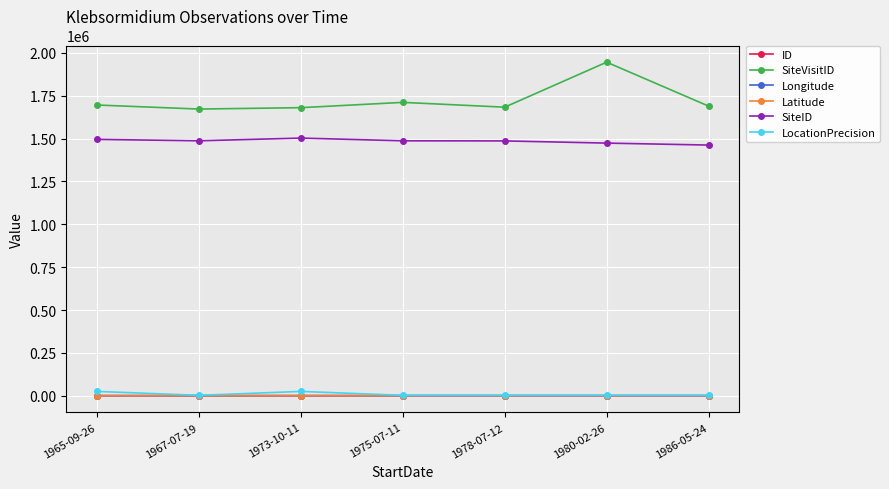

True or false: SiteID and SiteVisitID cross at least once.

False